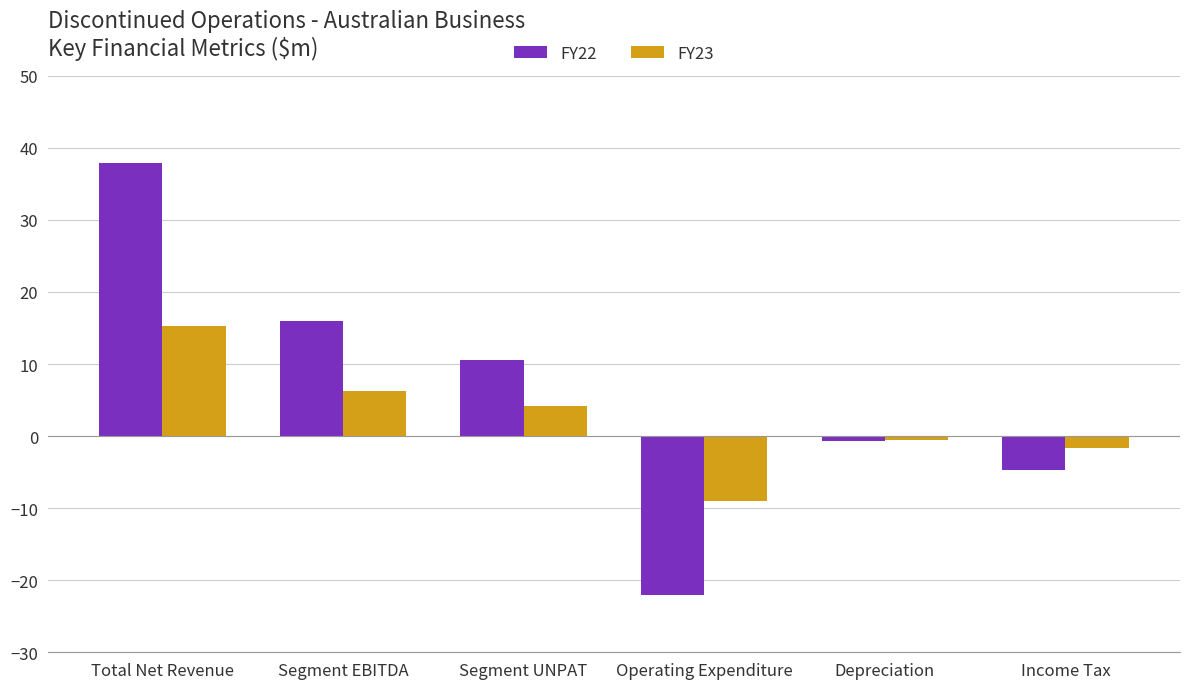

What are all the series names shown in the legend?

FY22, FY23